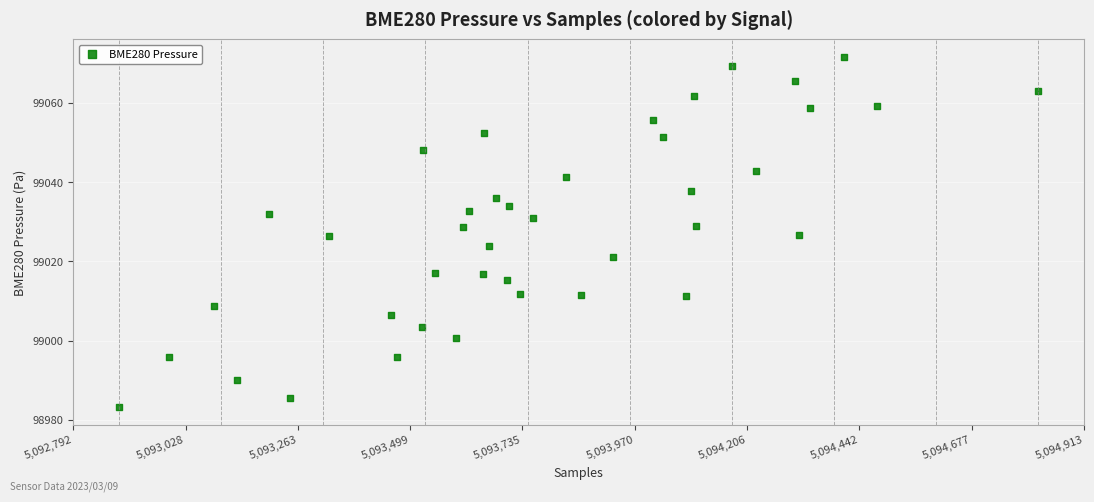

What is the range of X values (max minus min)?

1928.0